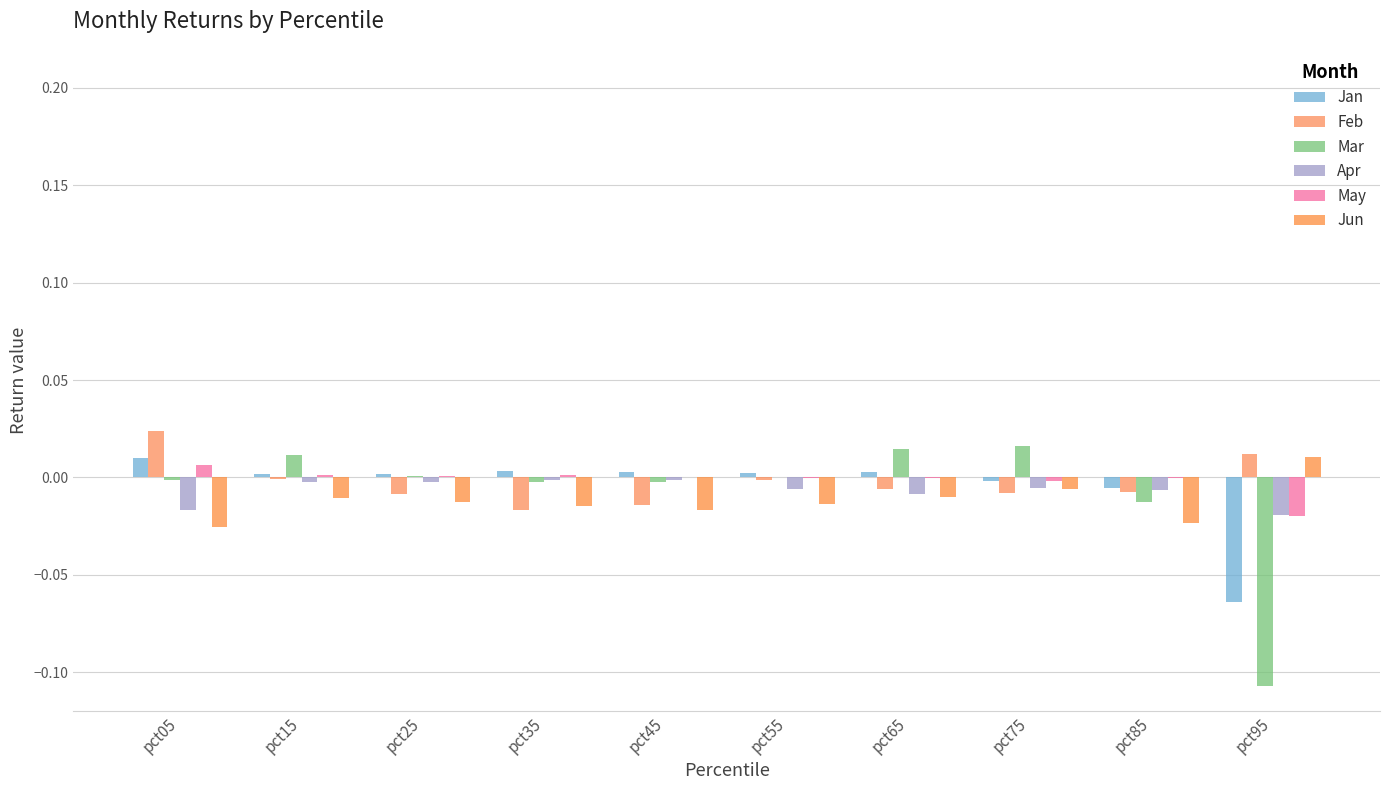

Is it true that Apr equals -0.0 at pct35?

True